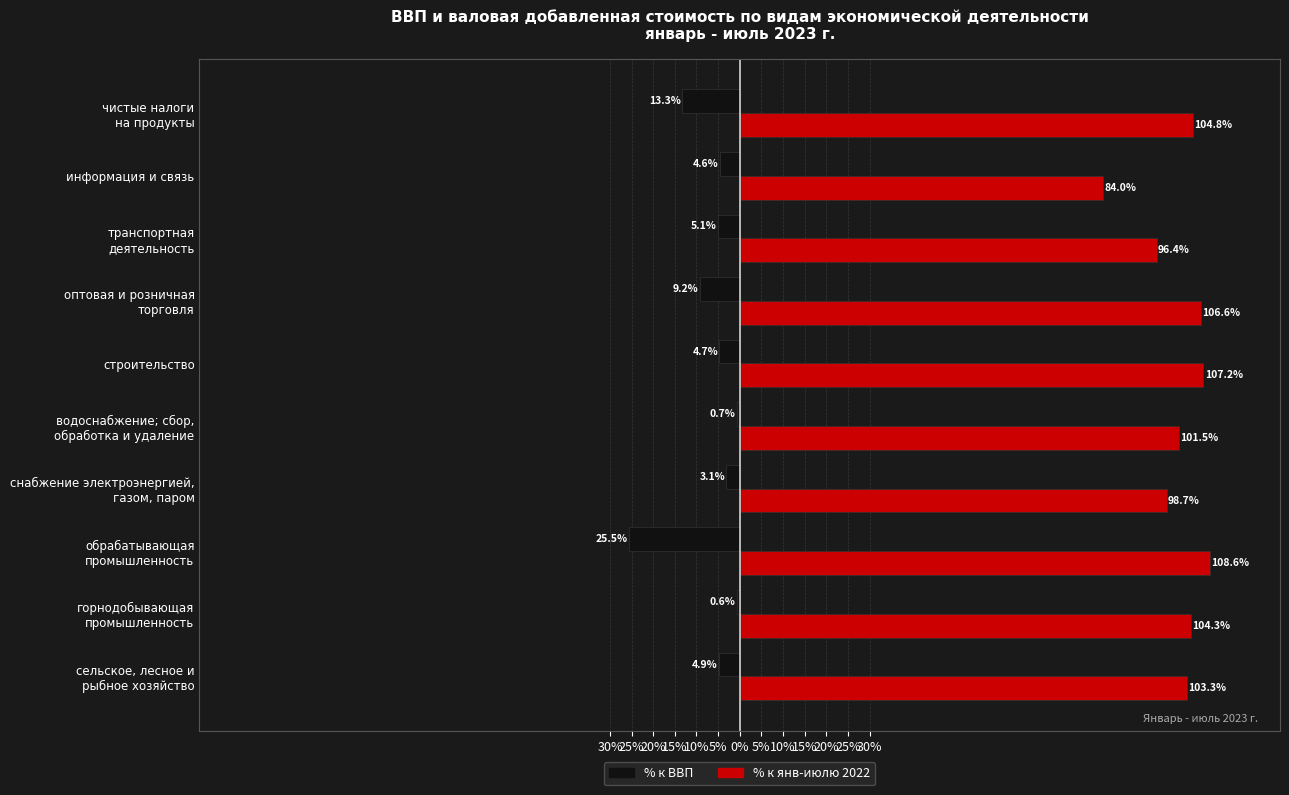

What is the minimum value for % к ВВП?

-25.5